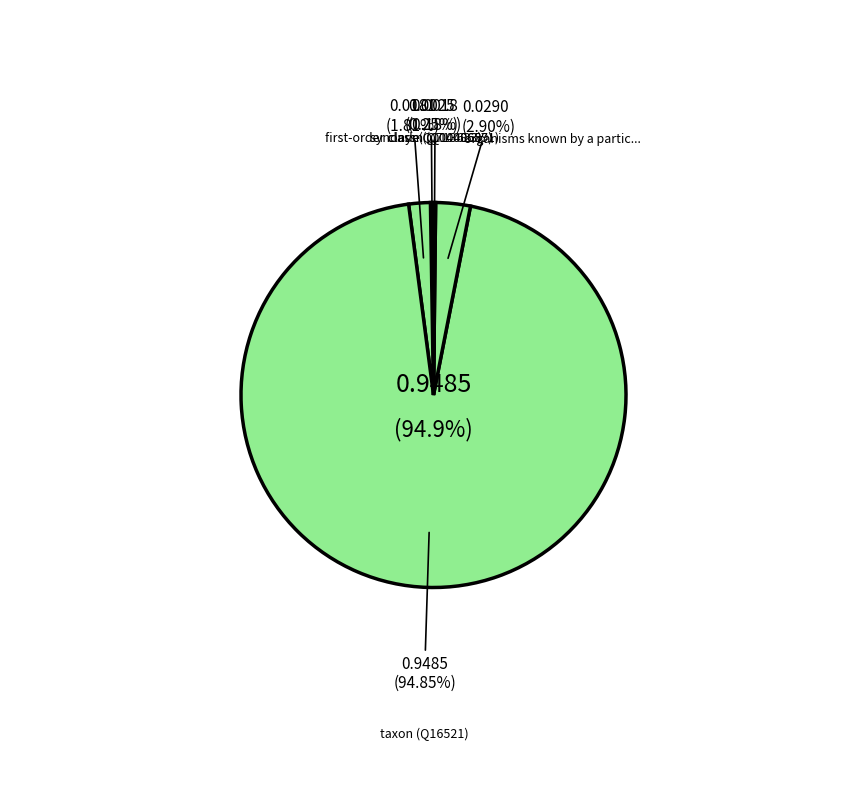

How many slices are in this pie chart?

5